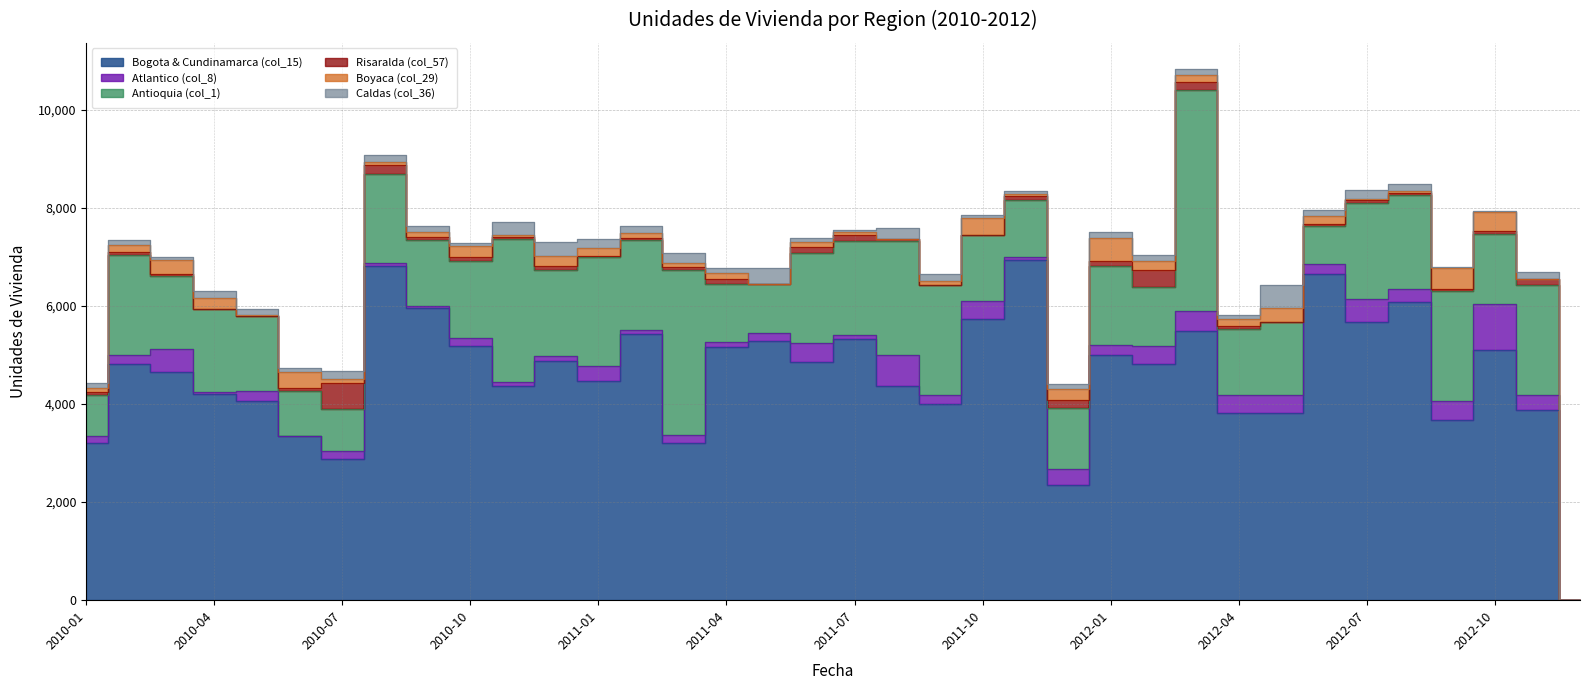

What is the sum of the Caldas (col_36) values at 2011-06 and 2010-11?

327